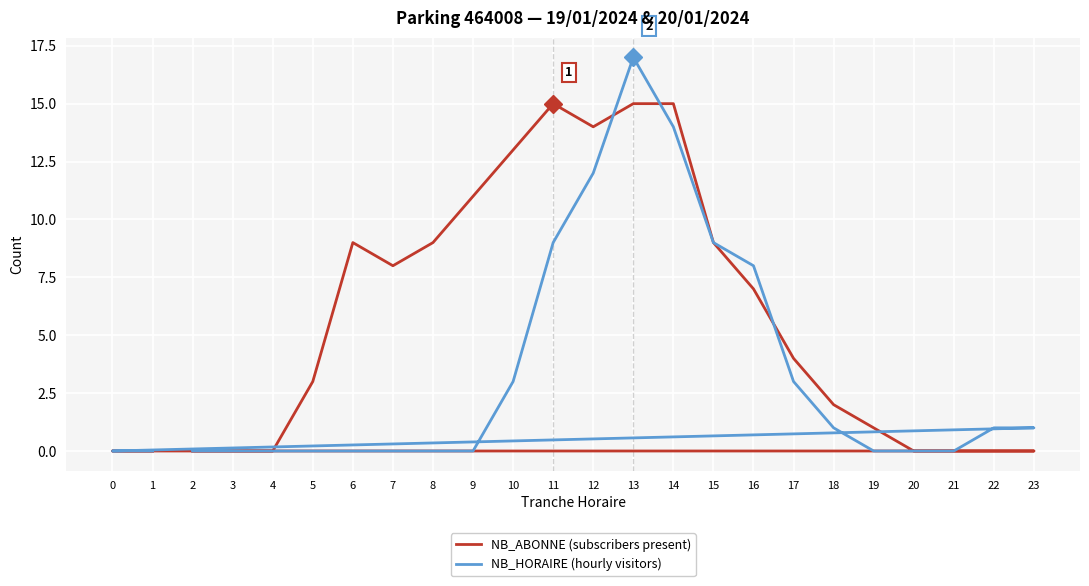

Which series has the largest range (max minus min)?

NB_HORAIRE (hourly visitors)